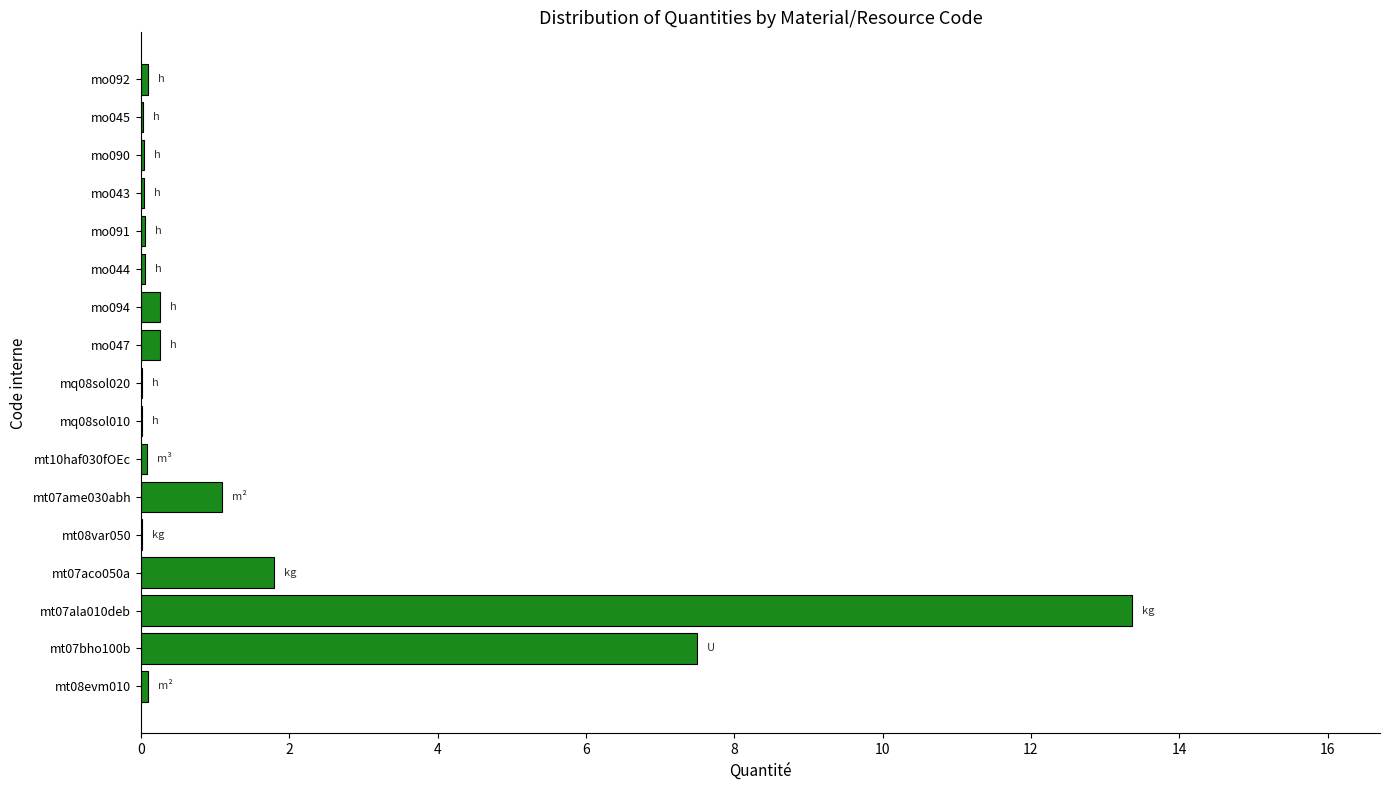

At which label is the value closest to 6?

mt07bho100b